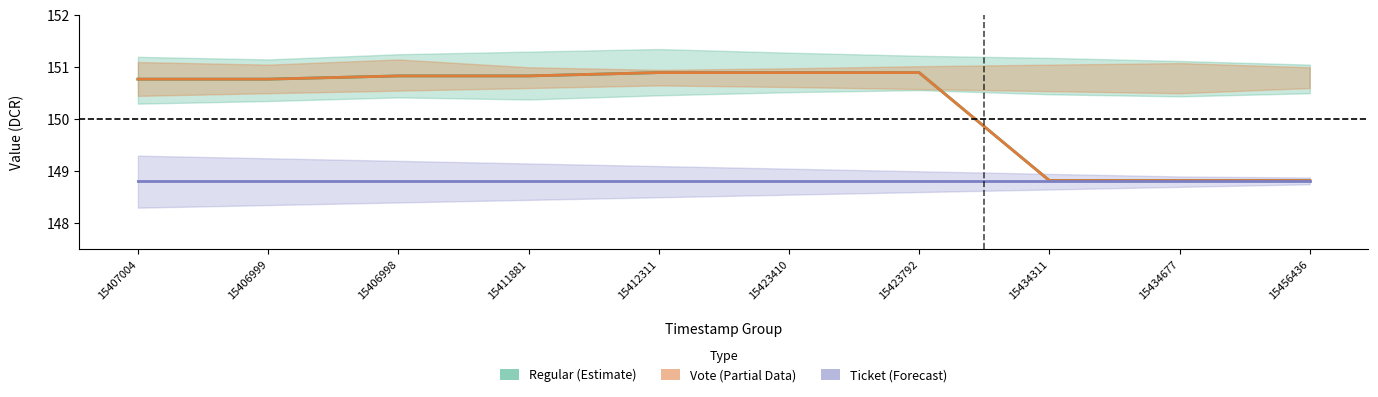

At which category is the sum across all series the highest?

15412311